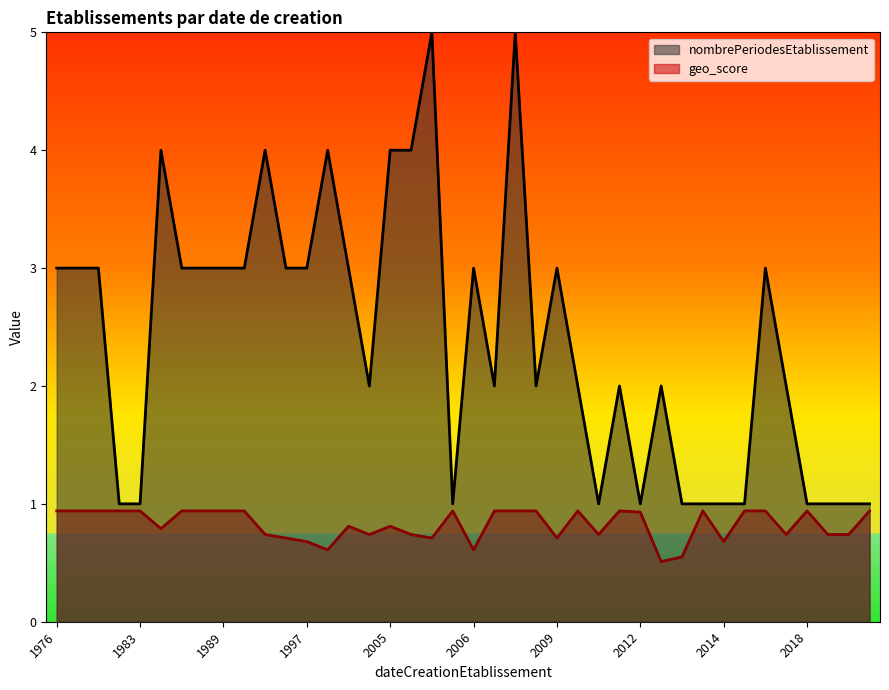

Reading left to right, extract all data points from this chart.

nombrePeriodesEtablissement: 3.0	3.0	3.0	1.0	1.0	4.0	3.0	3.0	3.0	3.0	4.0	3.0	3.0	4.0	3.0	2.0	4.0	4.0	5.0	1.0	3.0	2.0	5.0	2.0	3.0	2.0	1.0	2.0	1.0	2.0	1.0	1.0	1.0	1.0	3.0	2.0	1.0	1.0	1.0	1.0
geo_score: 0.9	0.9	0.9	0.9	0.9	0.8	0.9	0.9	0.9	0.9	0.7	0.7	0.7	0.6	0.8	0.7	0.8	0.7	0.7	0.9	0.6	0.9	0.9	0.9	0.7	0.9	0.7	0.9	0.9	0.5	0.6	0.9	0.7	0.9	0.9	0.7	0.9	0.7	0.7	0.9